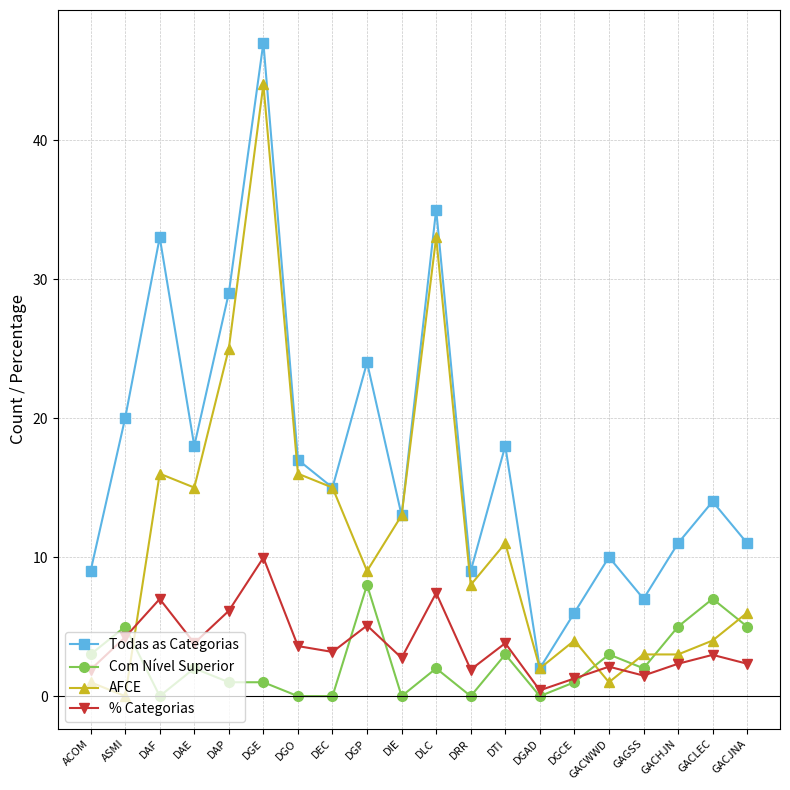

Where is the first local maximum for AFCE?

DAF